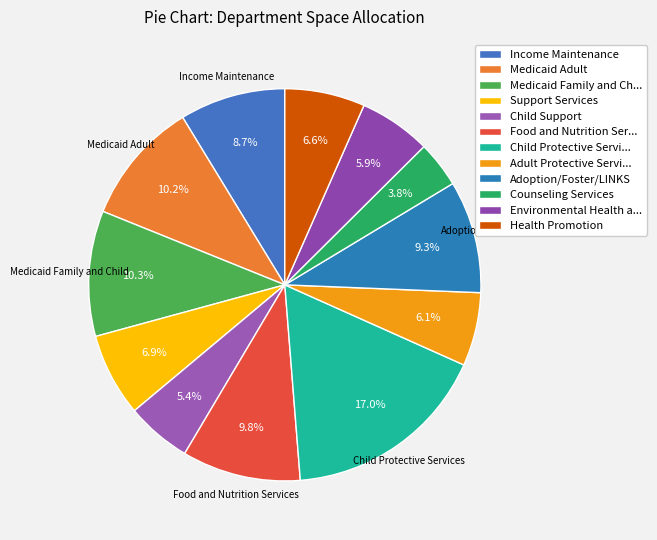

How many segments does this pie chart have?

12